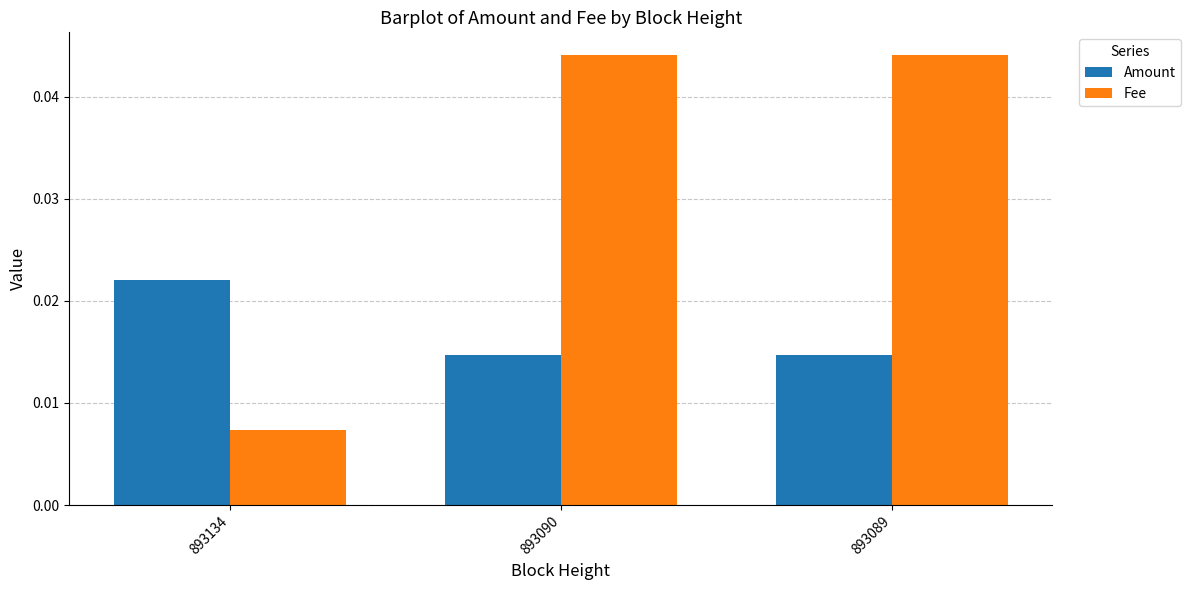

Are the bars horizontal?

No